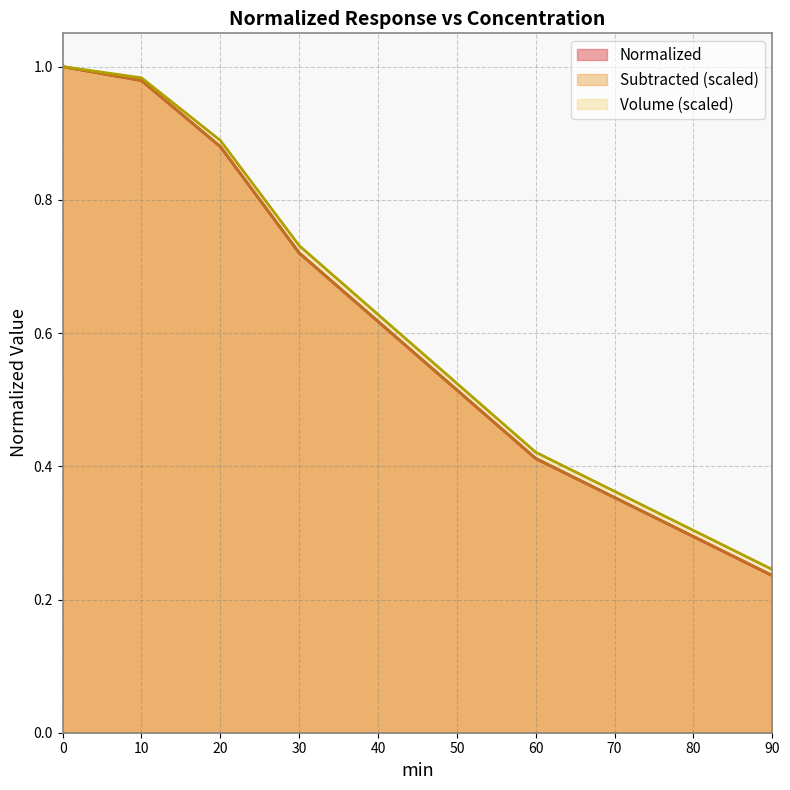

Is the value of Normalized at 0 greater than the value of Volume at 30?

Yes